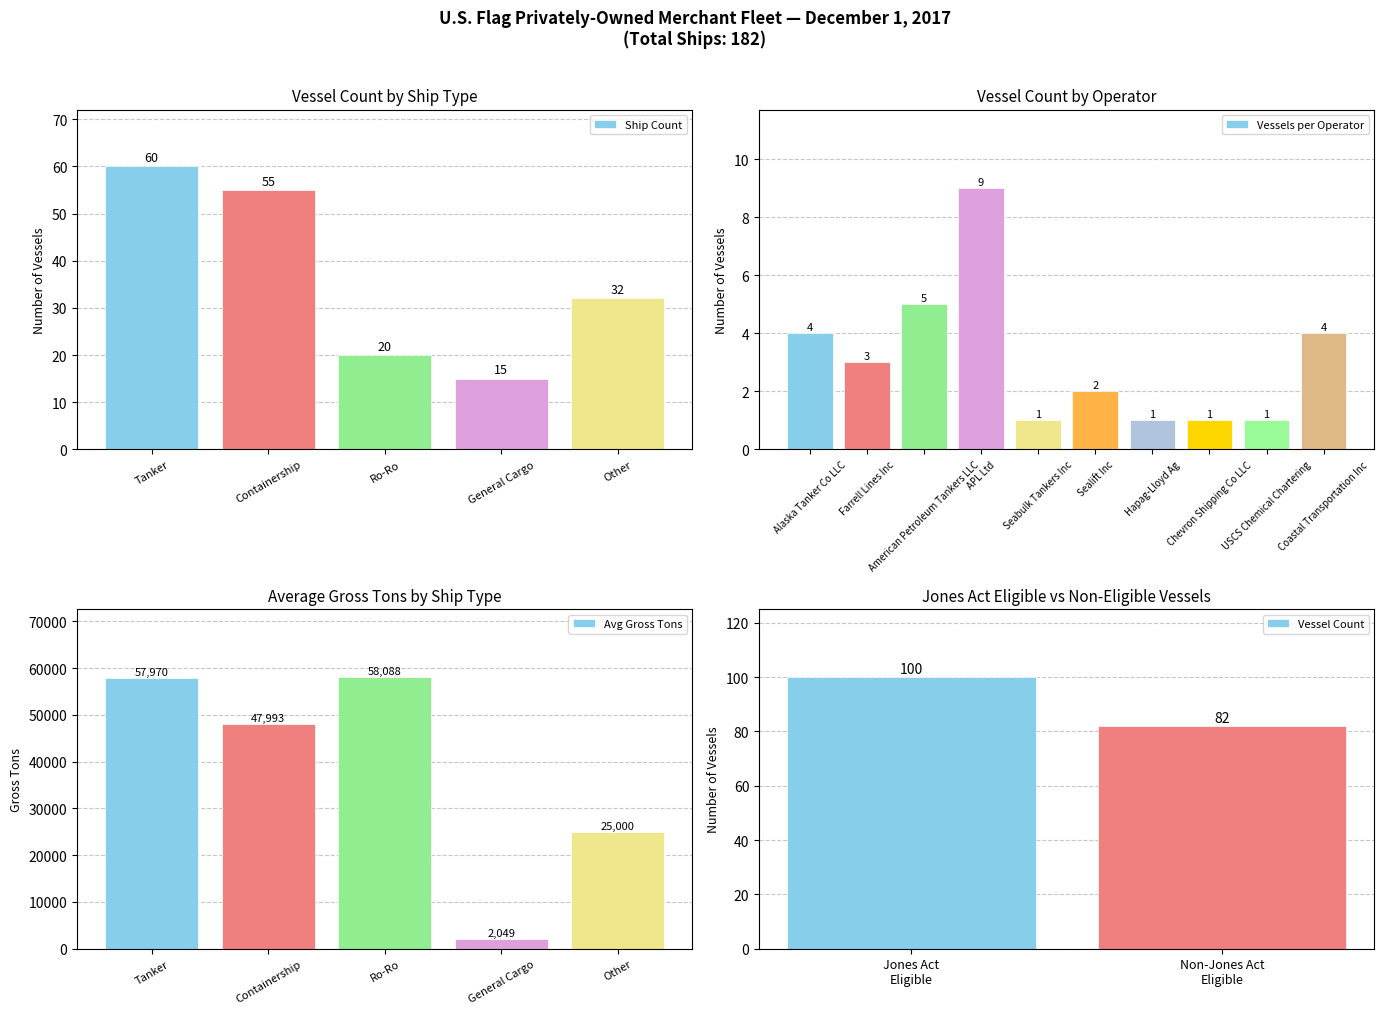

Does the chart contain stacked bars?

No